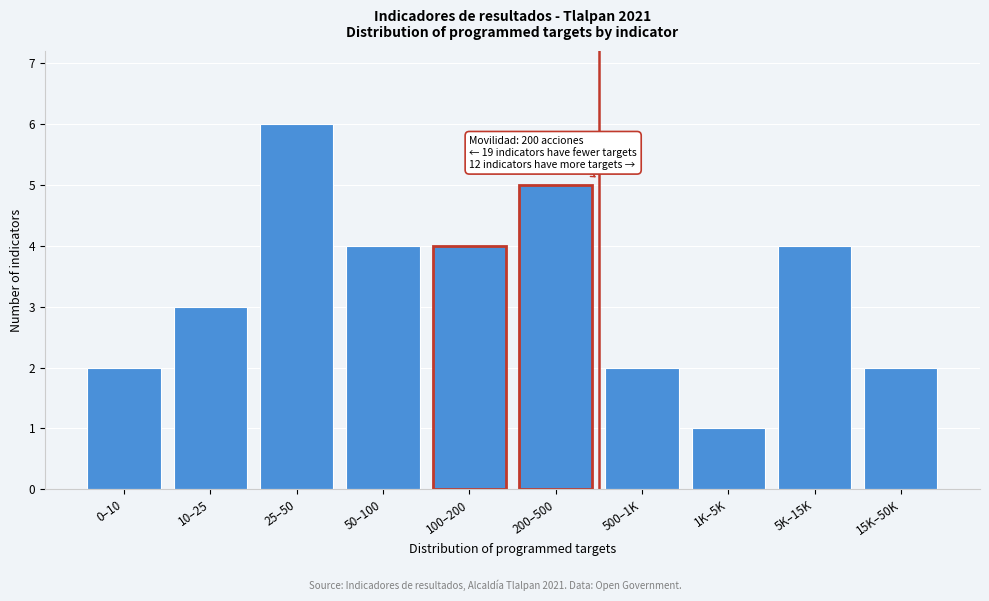

Reading left to right, list all the values displayed in this chart.

0–10=2	10–25=3	25–50=6	50–100=4	100–200=4	200–500=5	500–1K=2	1K–5K=1	5K–15K=4	15K–50K=2